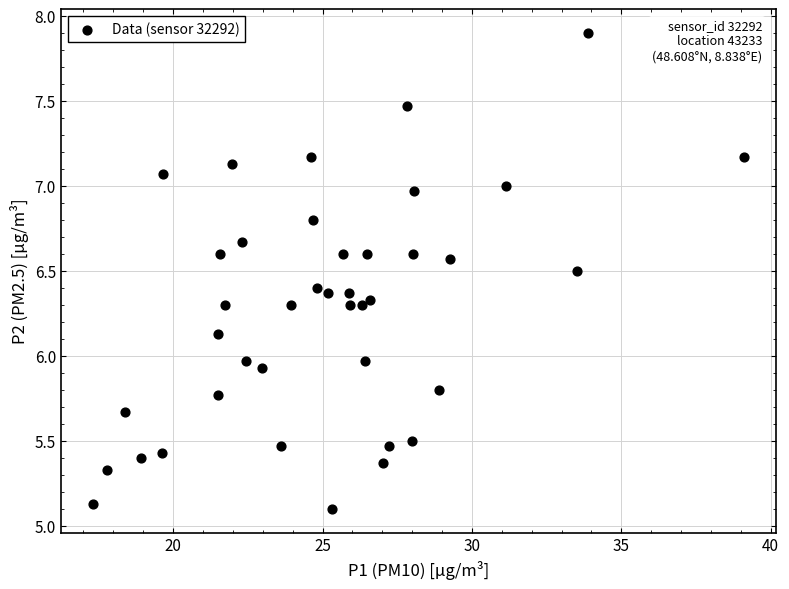

What is the range of Y values (max minus min)?

2.8